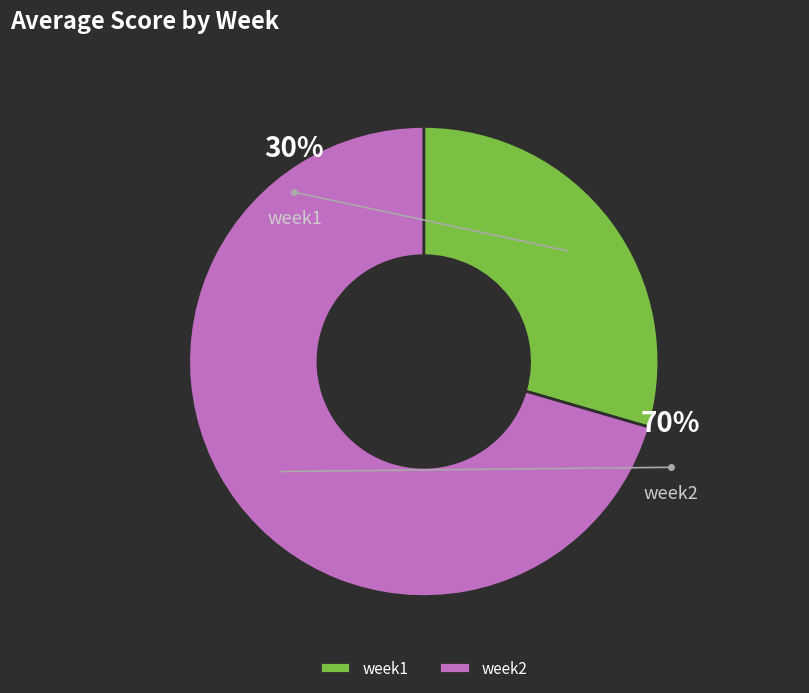

How many segments does this pie chart have?

2